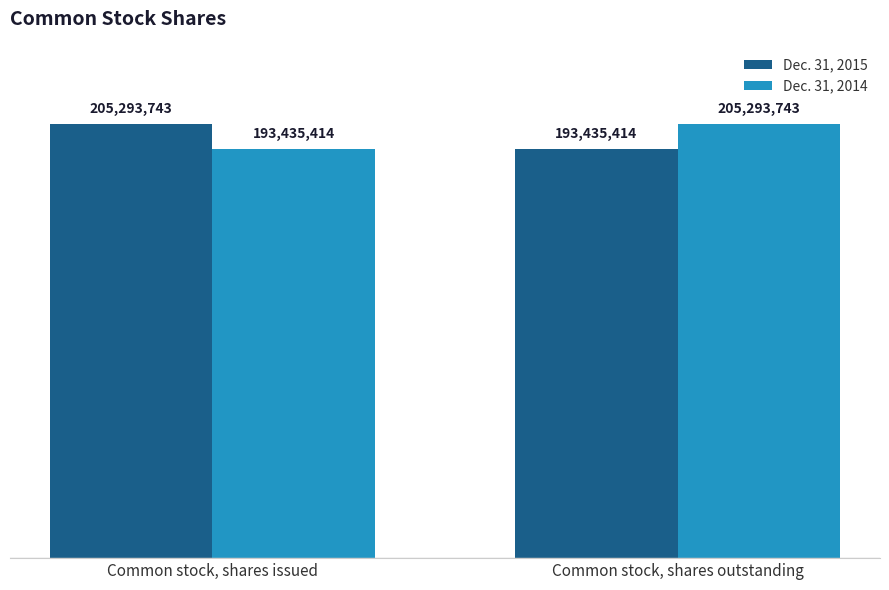

What is the label of the 1st bar from the left?

Common stock, shares issued